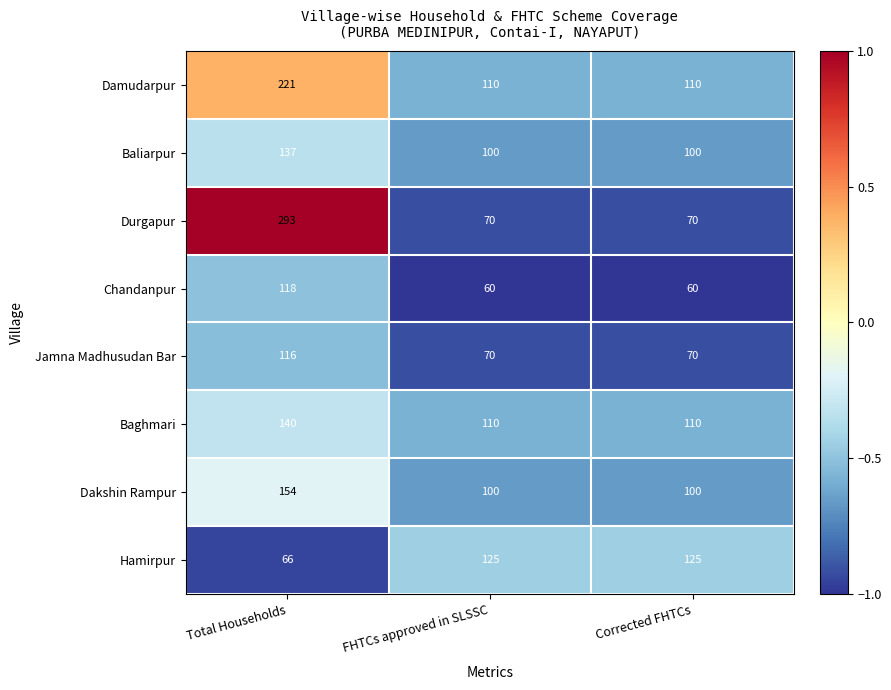

Rank the series at Total Households from highest to lowest value.

Durgapur, Damudarpur, Dakshin Rampur, Baghmari, Baliarpur, Chandanpur, Jamna Madhusudan Bar, Hamirpur